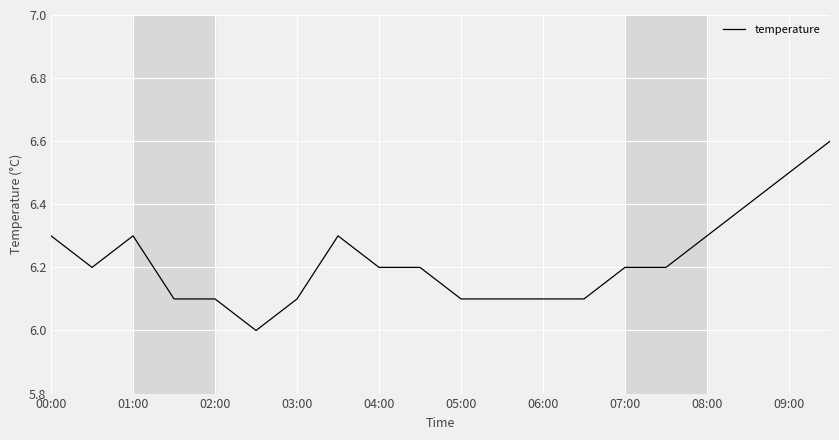

What is the maximum value shown in the chart?

6.6